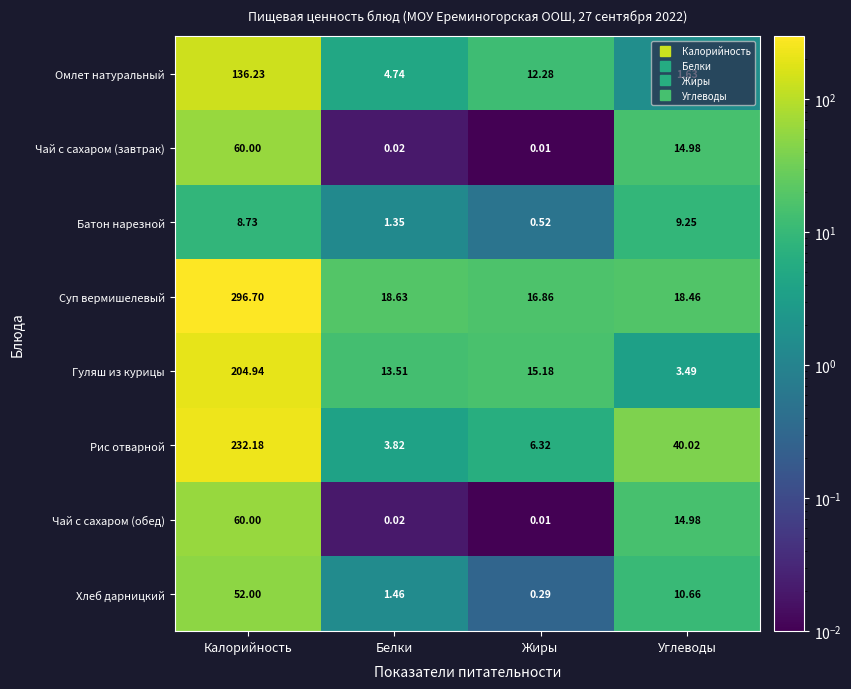

Between Калорийность and Углеводы, which series saw the biggest shift?

Суп вермишелевый